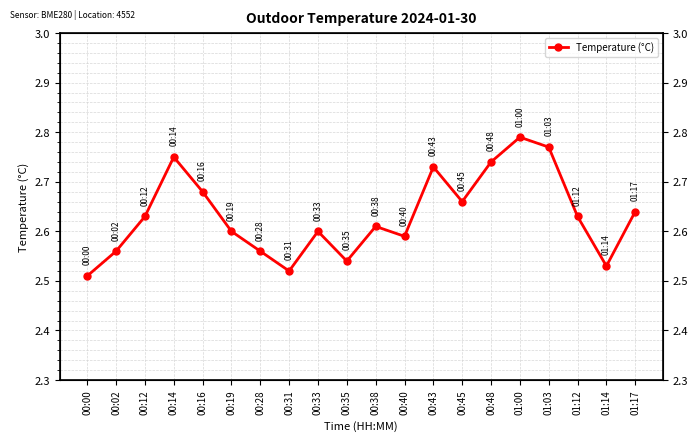

What is the difference between the second highest and minimum values?

0.3